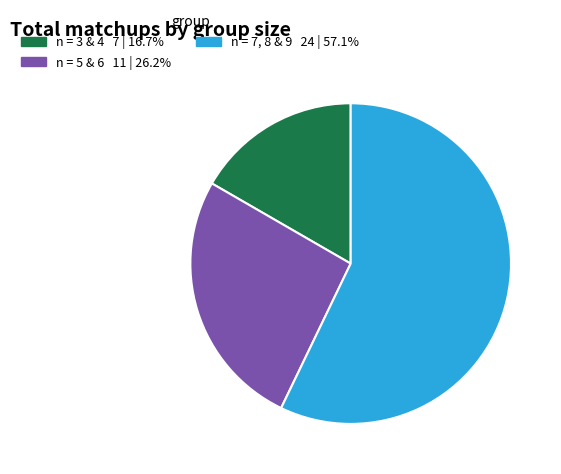

Does any single category account for the majority?

Yes